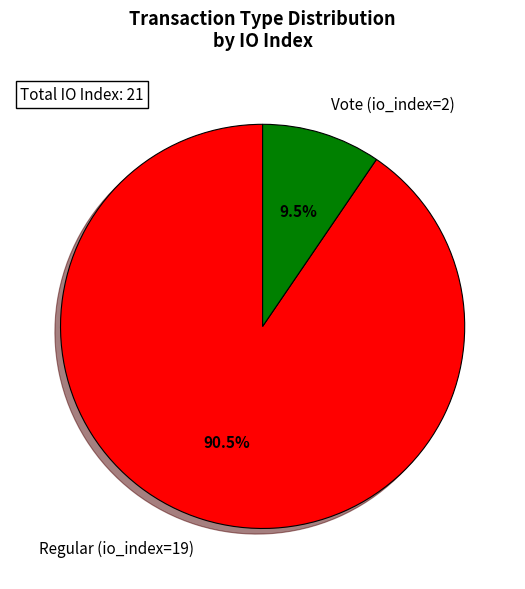

Rank the categories by value from lowest to highest.

Vote (io_index=2), Regular (io_index=19)